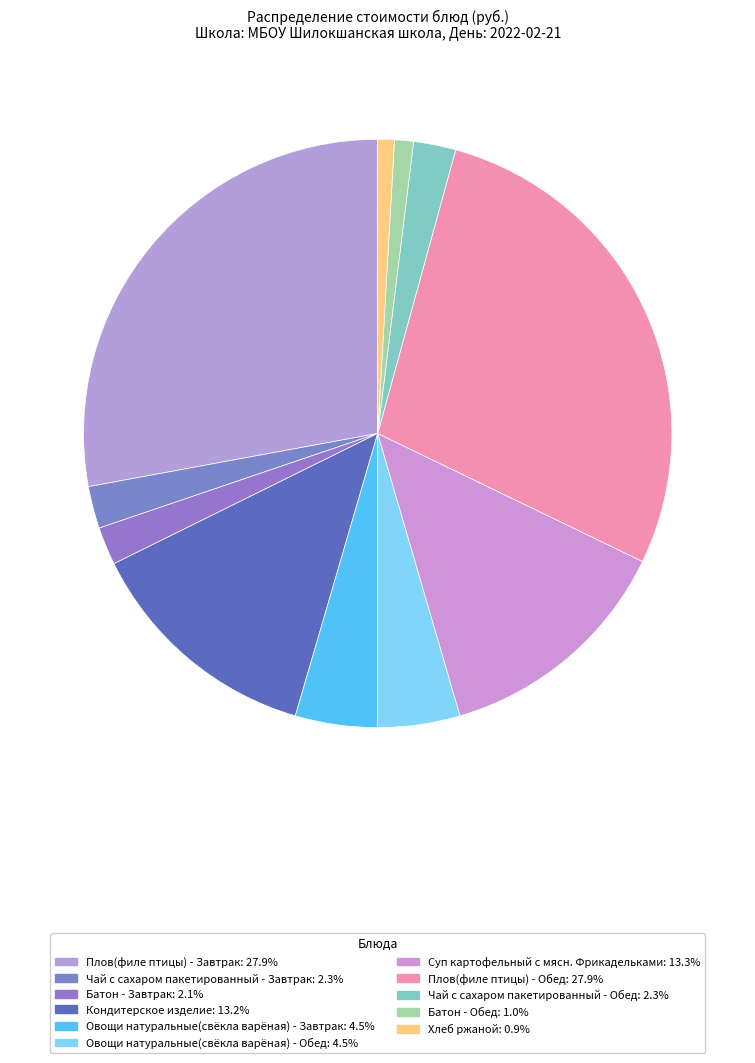

Is it true that Кондитерское изделие is 22% of the pie?

False